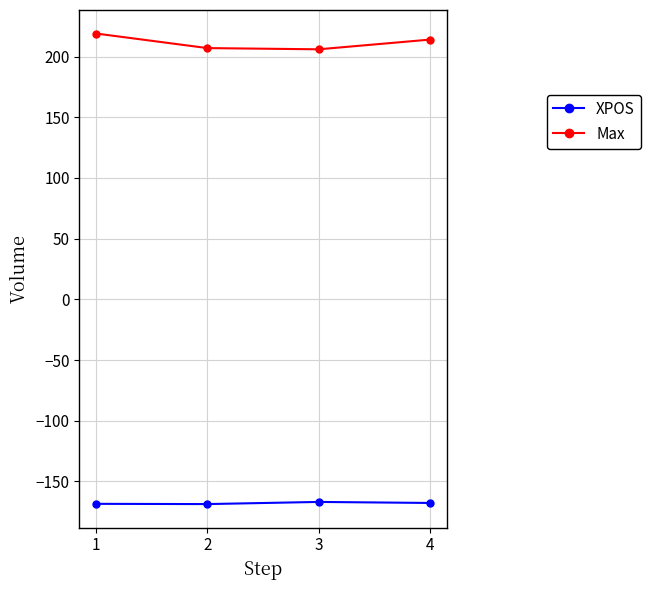

At which label does XPOS first exceed -167?

3